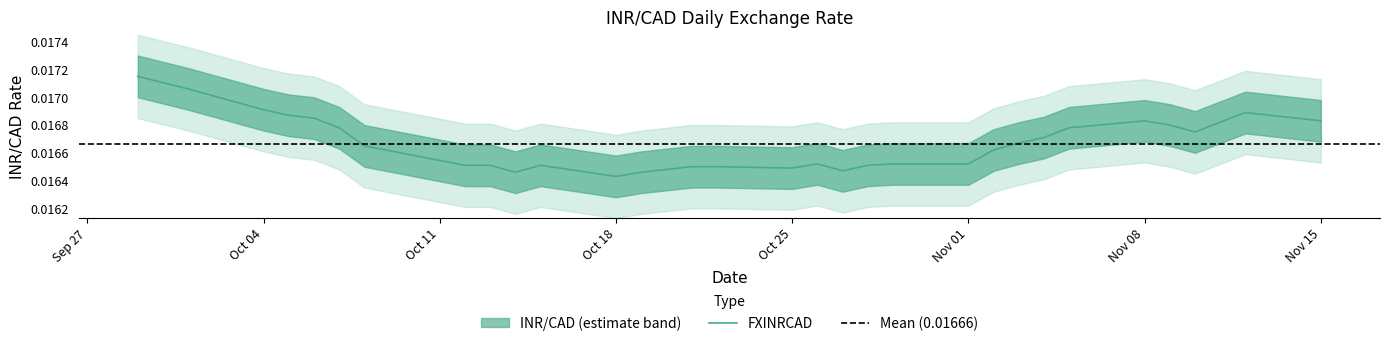

How many points are lower than both their immediate neighbors (excluding endpoints)?

5